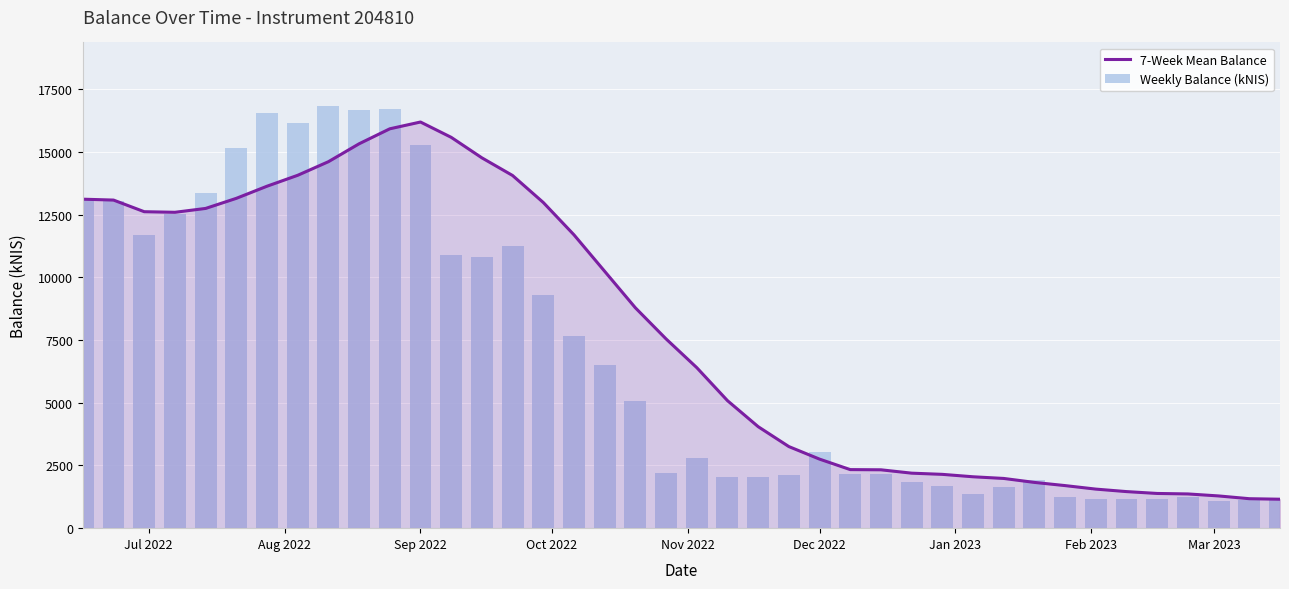

What is the minimum value for 7-Week Mean Balance?

1154.0